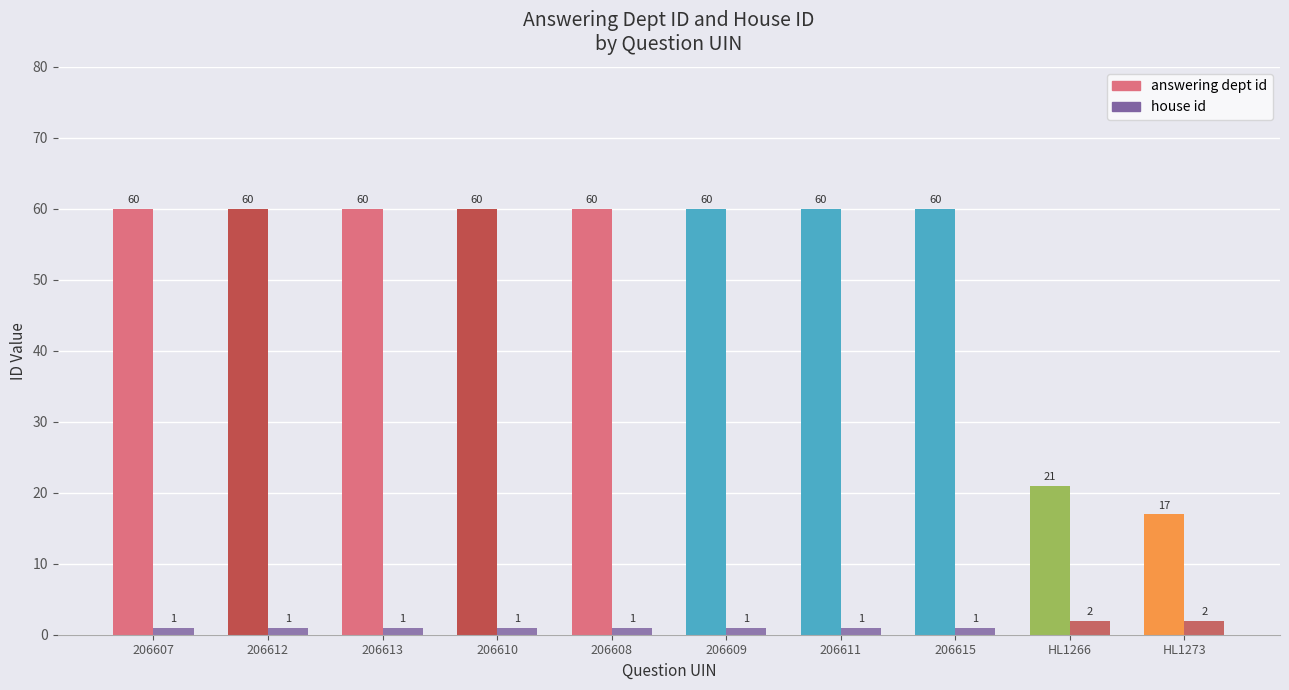

Read the house id value at HL1273.

2